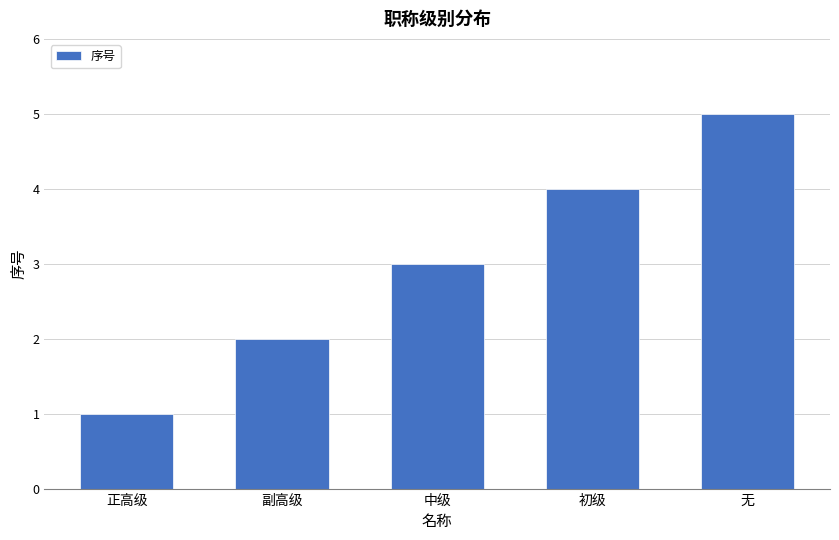

The value at 副高级 is 1. True or false?

False